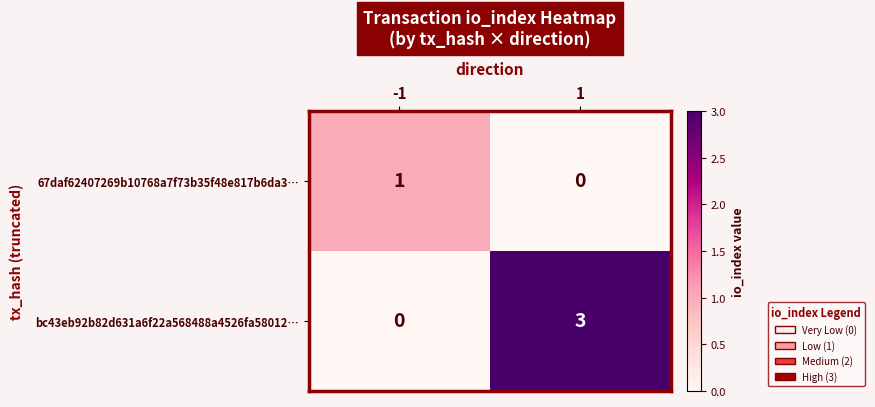

Between -1 and 1, which series saw the biggest shift?

bc43eb92b82d631a6f22a568488a4526fa58012…